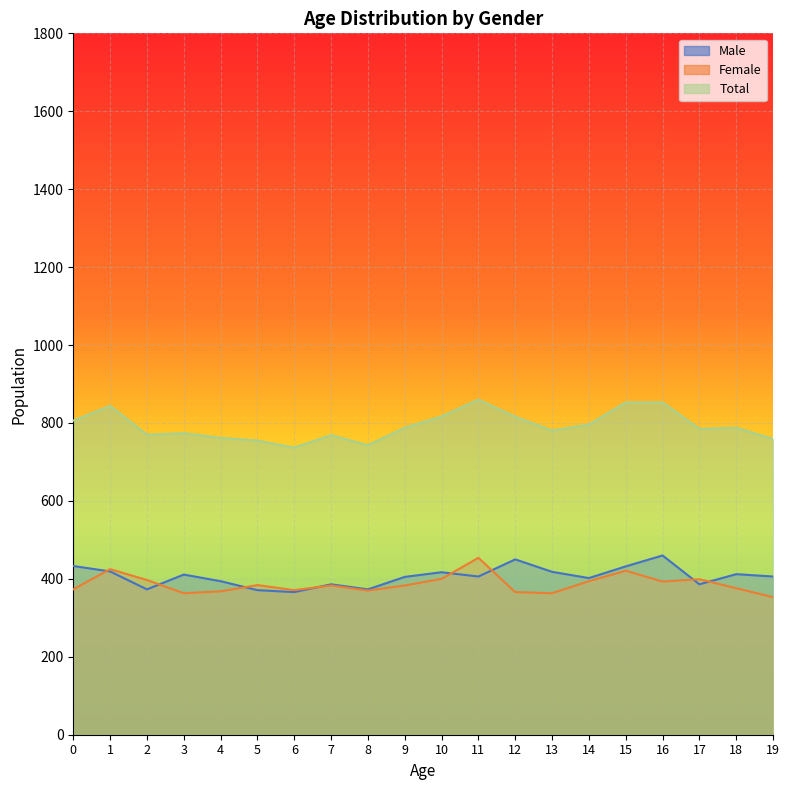

At how many categories does at least one series exceed 374?

20